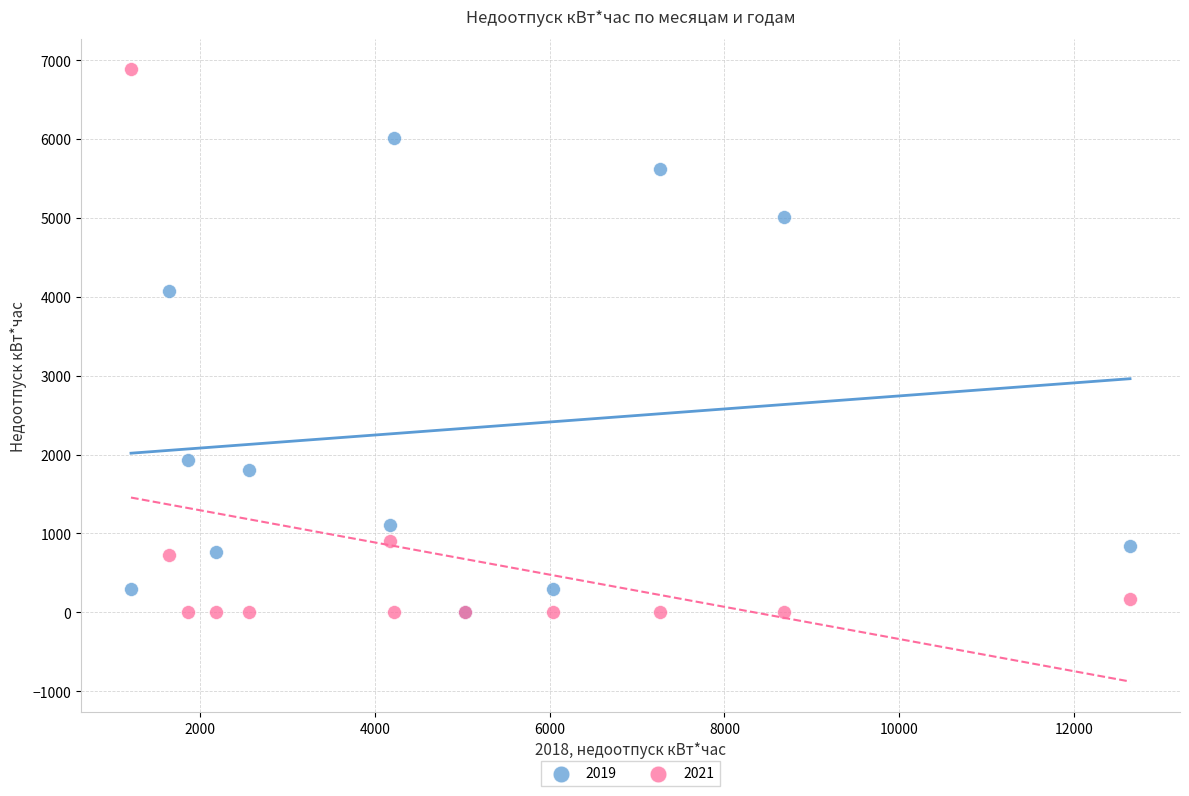

Across all series, what Y value is closest to 3441?

4071.7